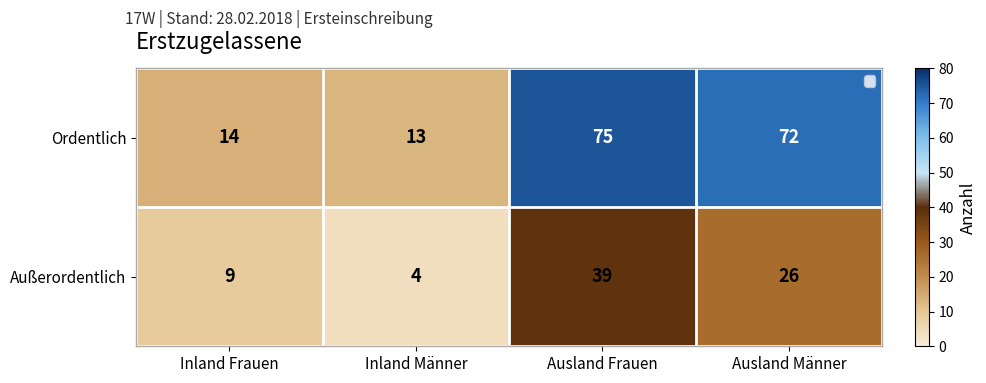

What is the difference between the maximum and minimum values in the Ordentlich series?

62